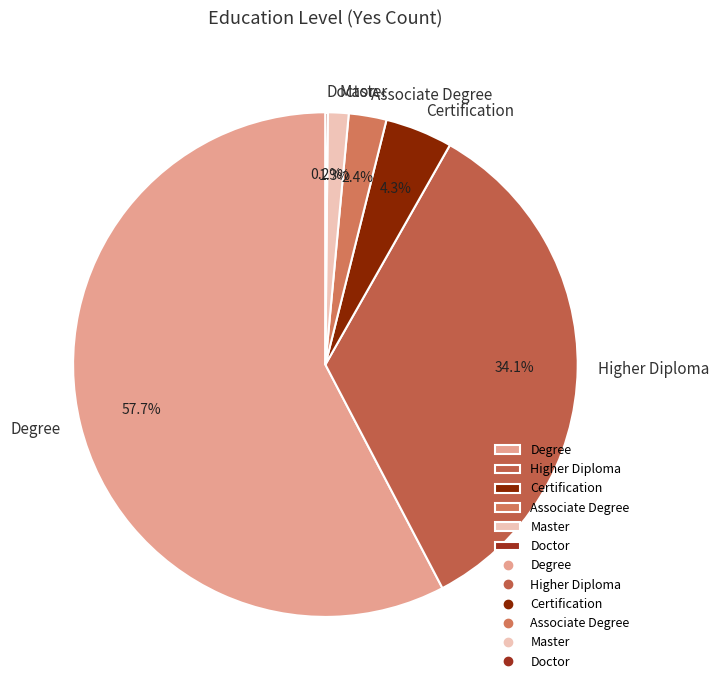

Is there a majority slice in this chart?

Yes